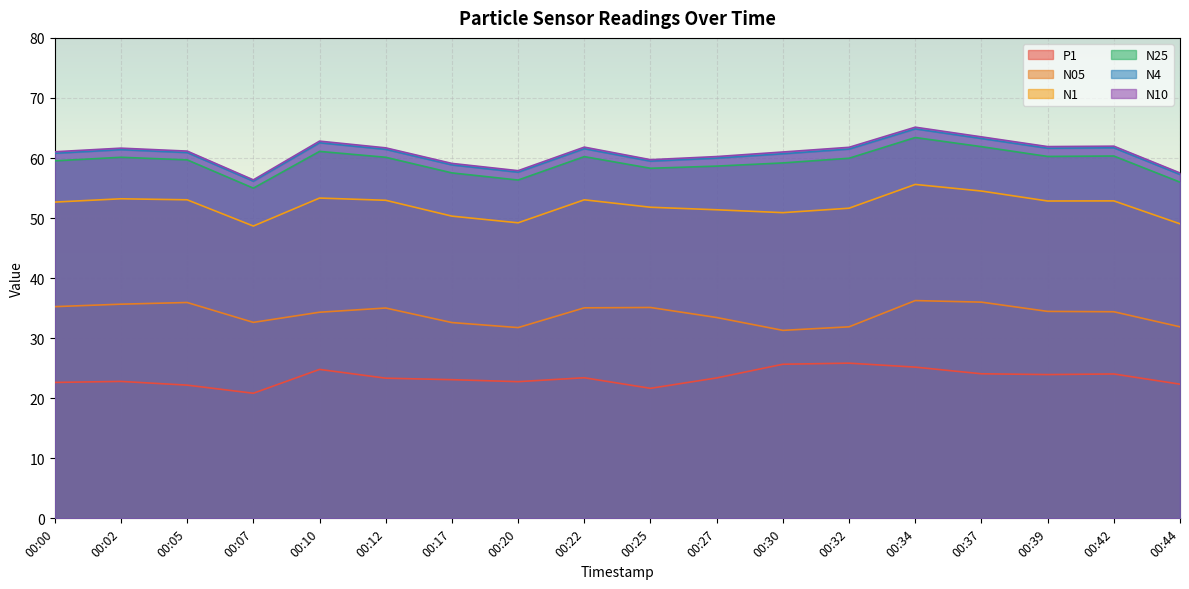

True or false: N25 has a value of 58.6 at 00:27.

True